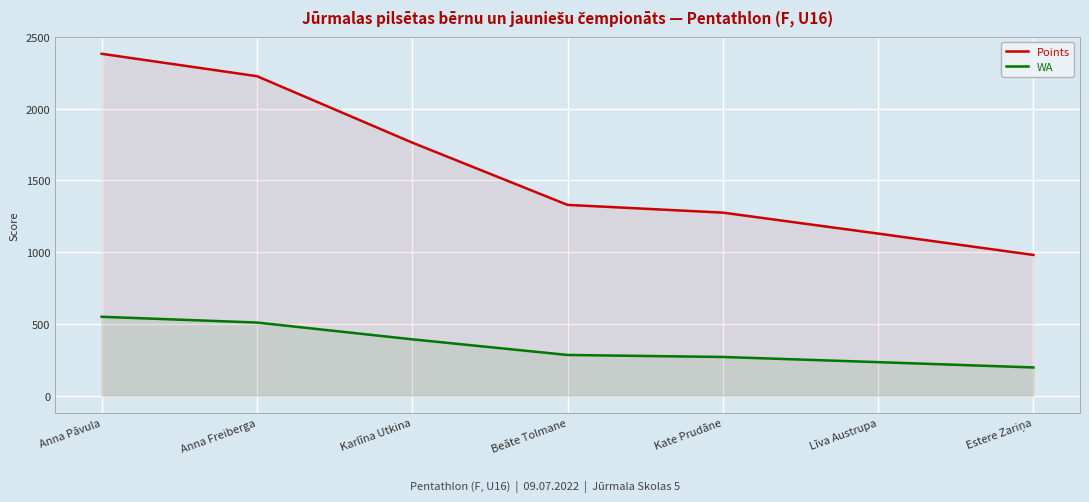

What is the difference between the maximum and minimum values in the Points series?

1402